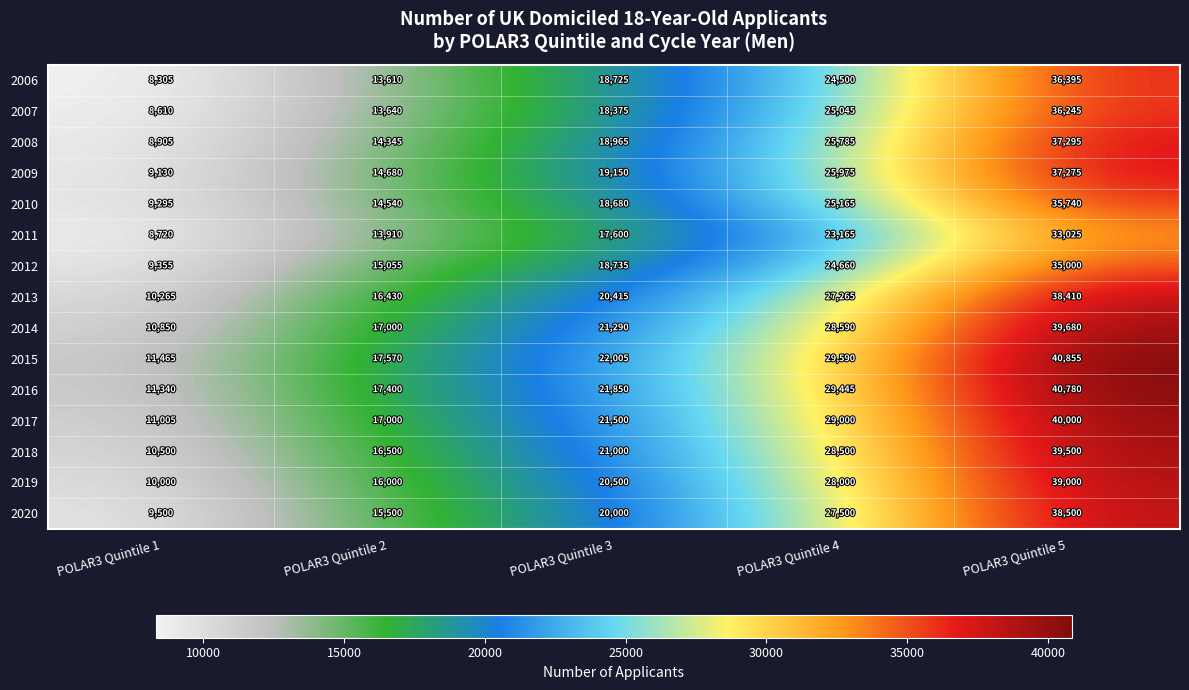

Rank the series at POLAR3 Quintile 5 from lowest to highest value.

2011, 2012, 2010, 2007, 2006, 2009, 2008, 2013, 2020, 2019, 2018, 2014, 2017, 2016, 2015